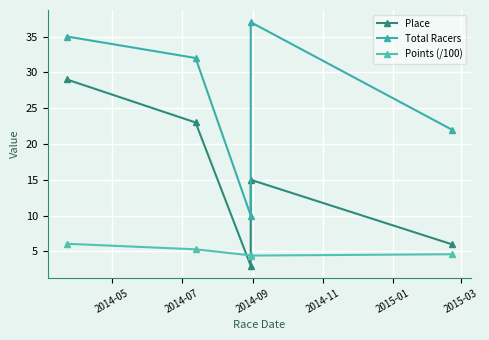

What is the approximate value of Total Racers at 2014-09?

10.0